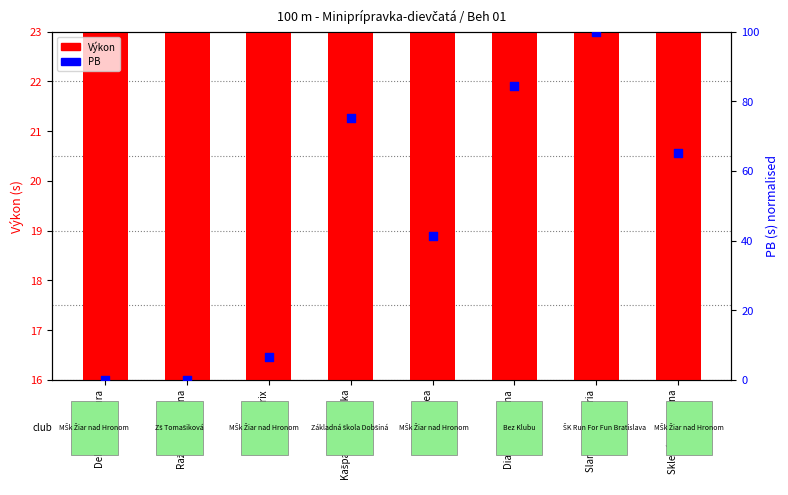

Which series contains the highest Y value?

PB